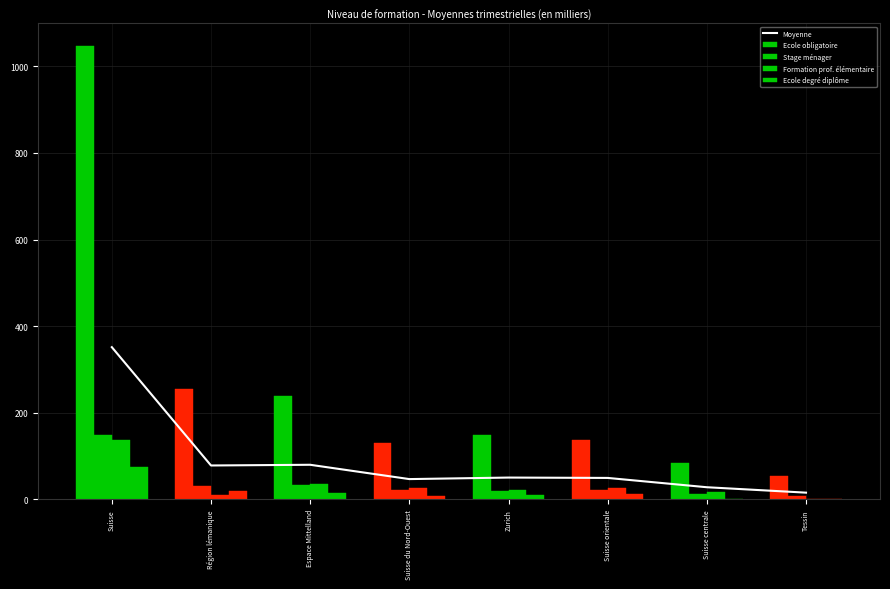

What is the greatest value displayed?

1046.6